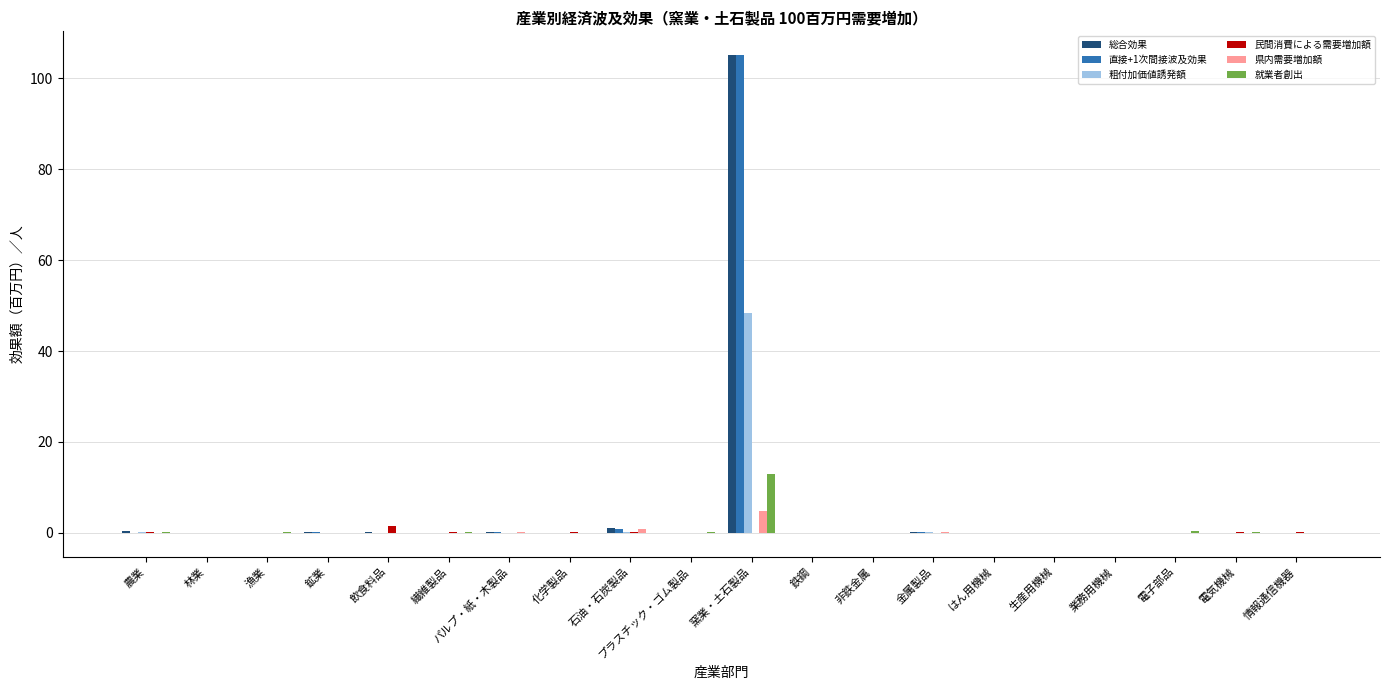

Is it true that 直接+1次間接波及効果 equals 0.0 at 漁業?

True